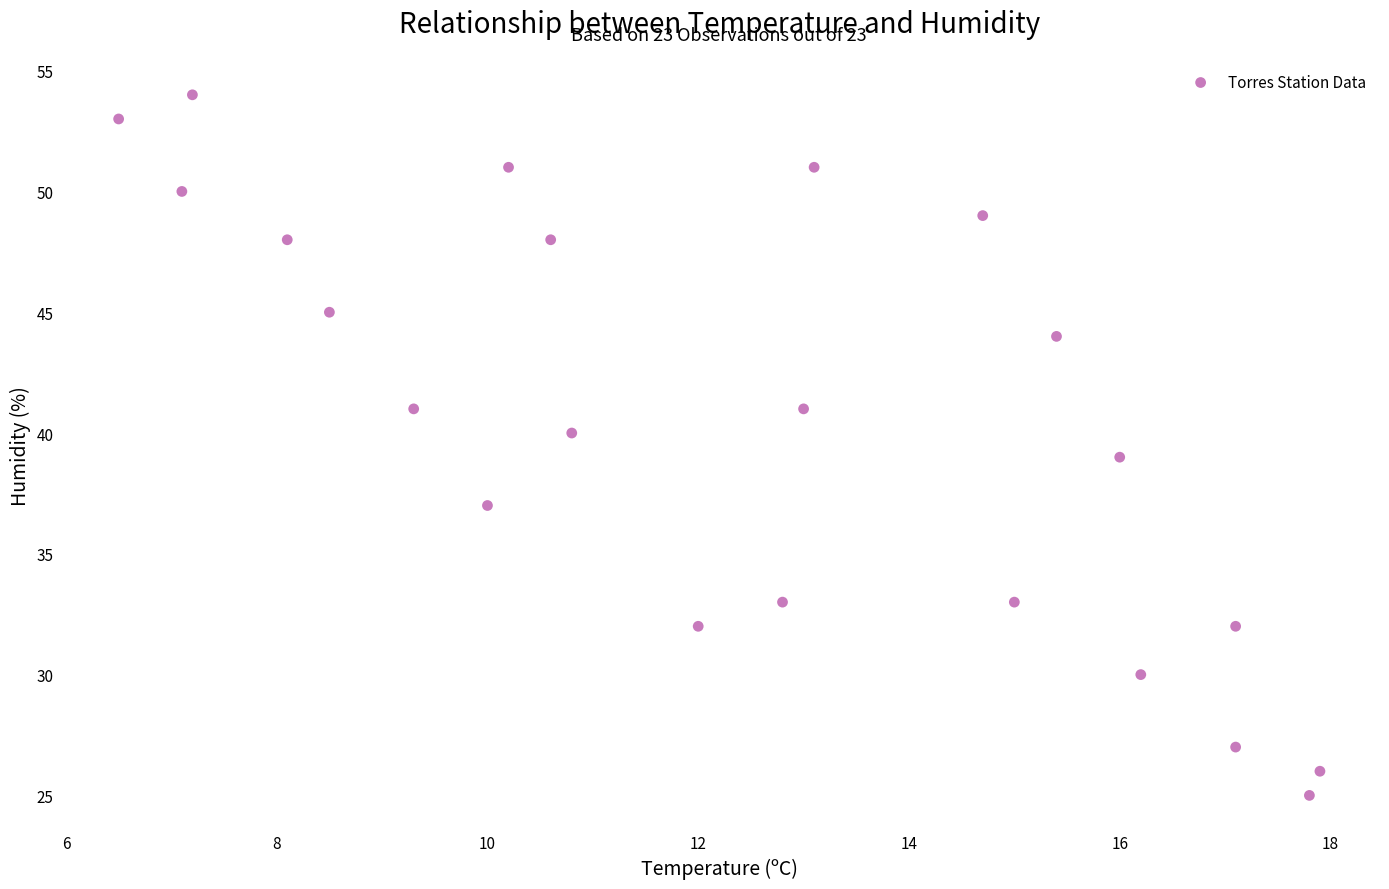

What is the range of Y values (max minus min)?

29